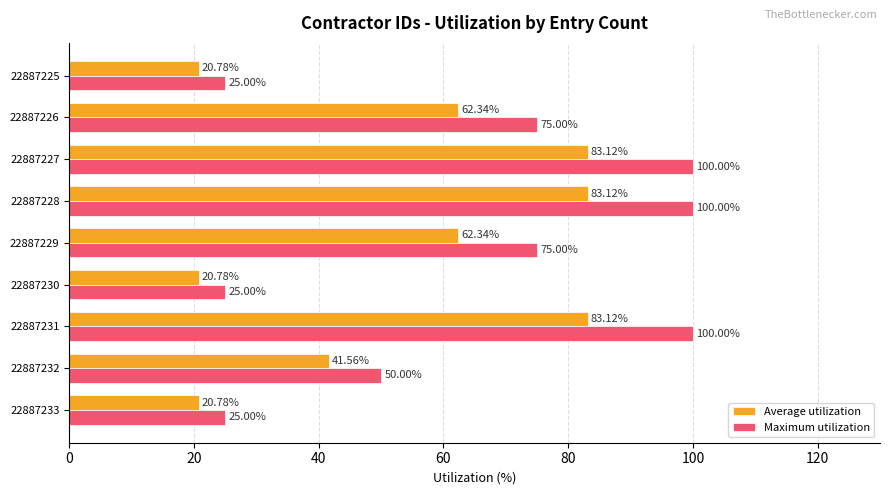

Which series has the largest range (max minus min)?

Maximum utilization